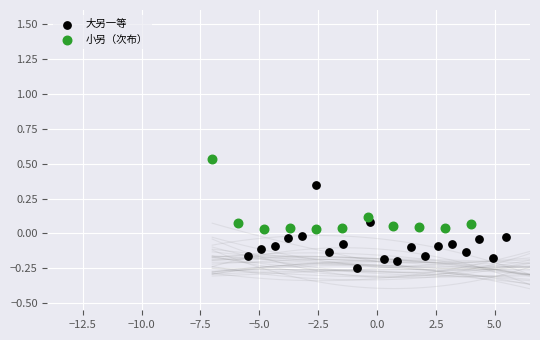

Which series reaches the minimum Y coordinate?

大另一等